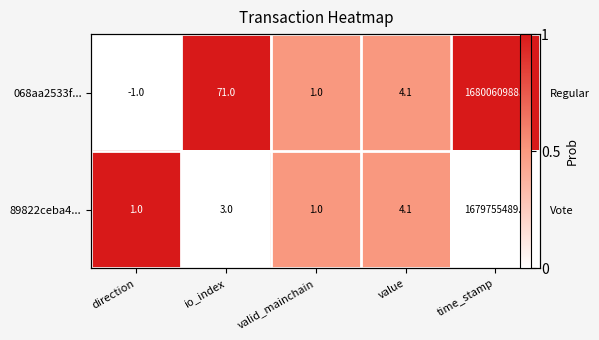

How many data points does each series have?

5